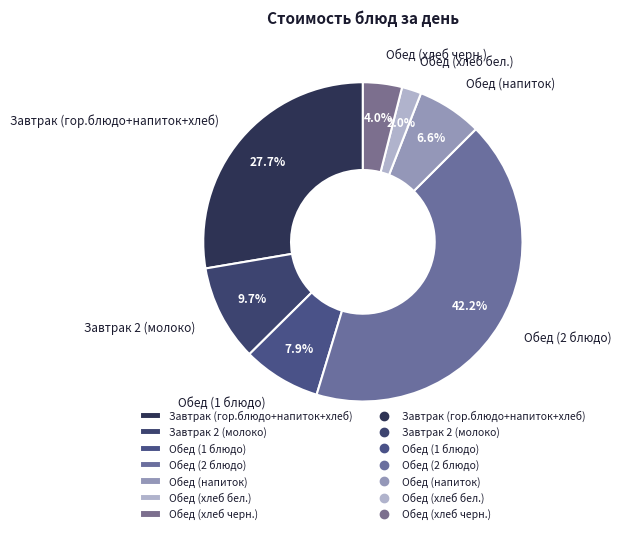

Does Завтрак (гор.блюдо+напиток+хлеб) represent more than half of the total?

No